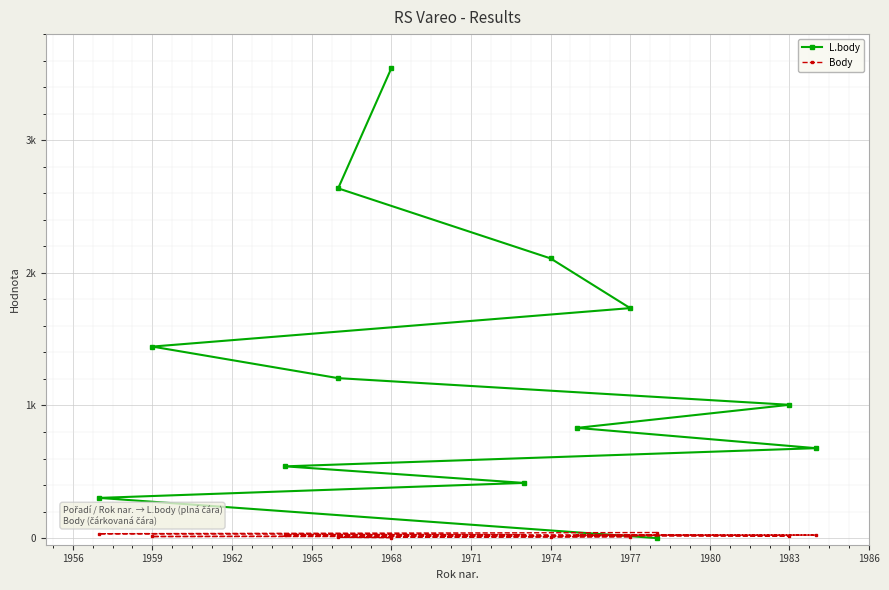

What is the difference between the Body values at 1974 and 1956?

16